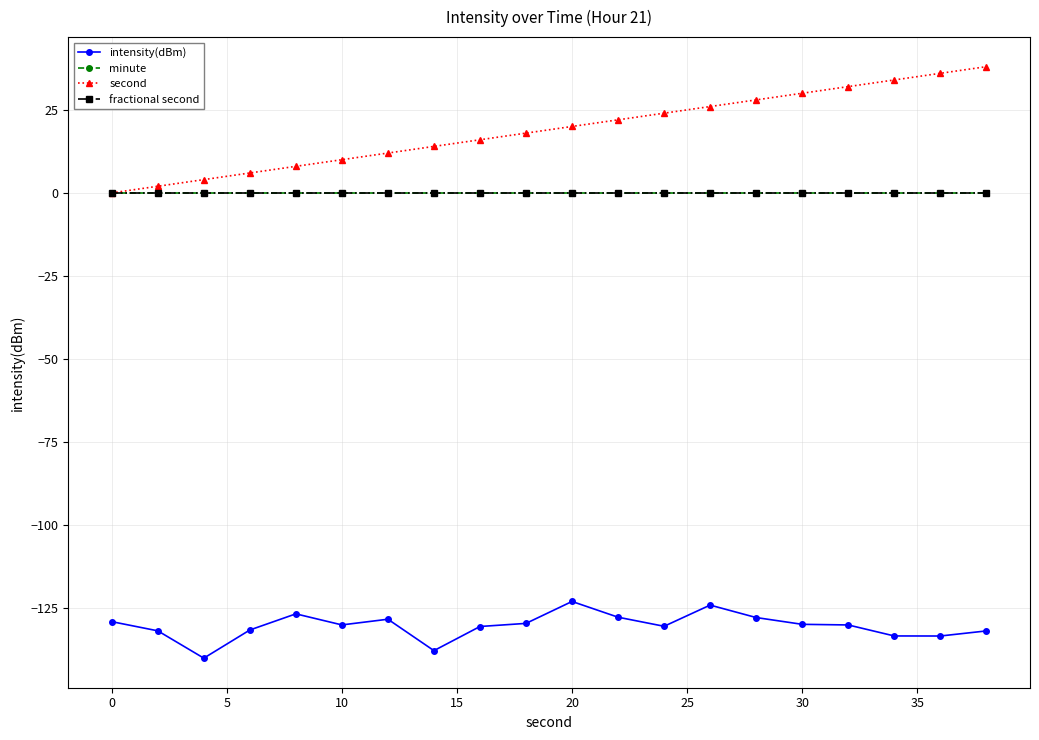

Which series has the largest range (max minus min)?

second